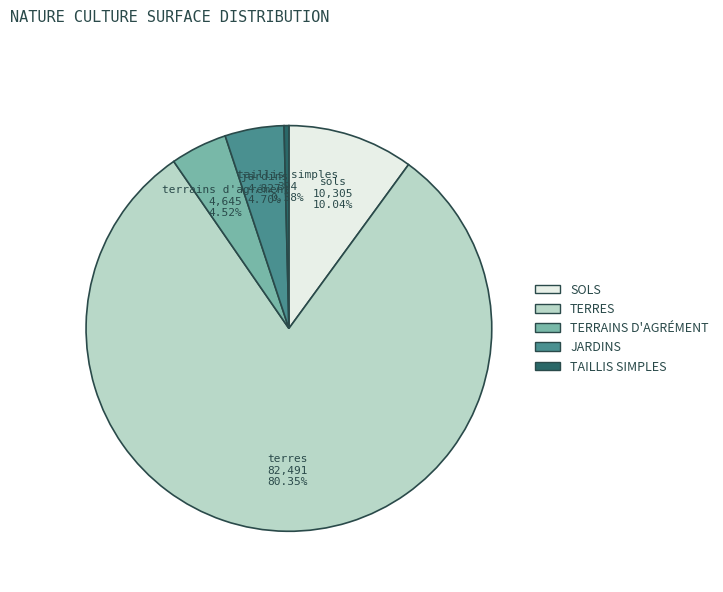

Does any single category account for the majority?

Yes